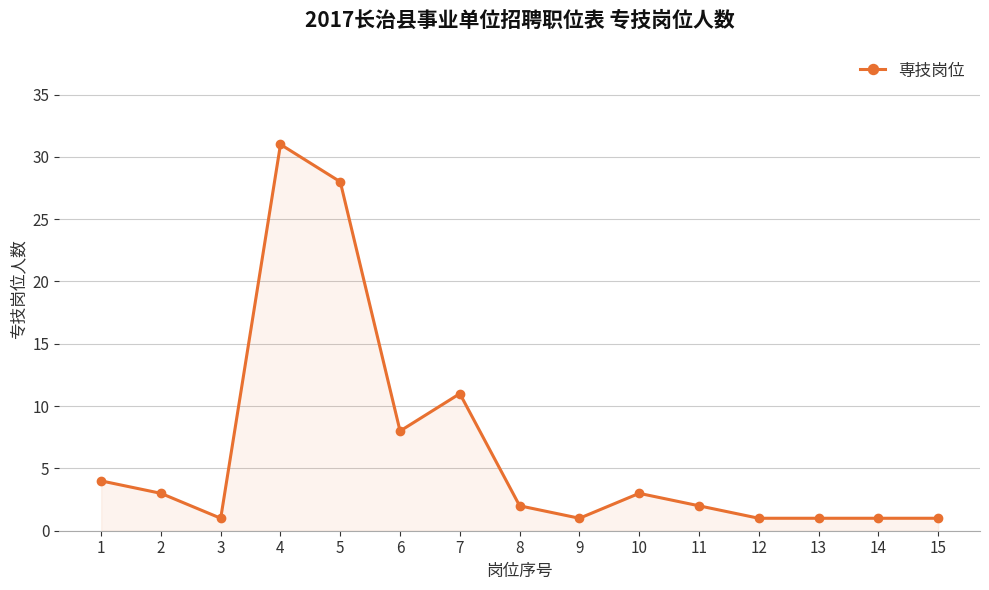

At which label is the value closest to 16?

7